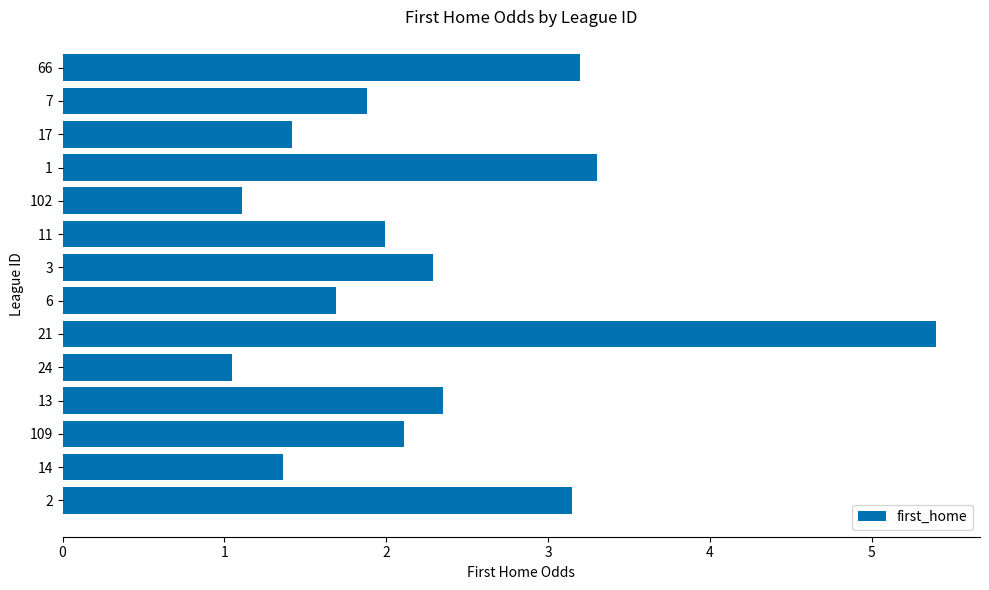

The value at 11 is 3.5. True or false?

False